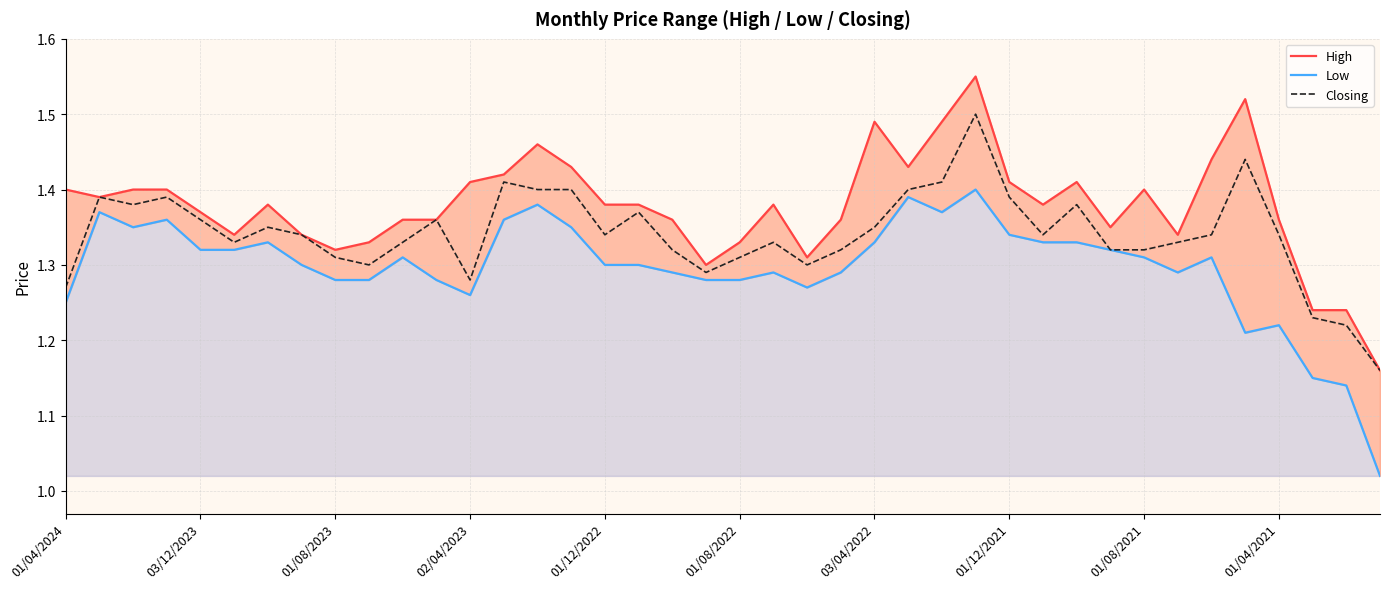

In Closing, how many points are higher than both neighbors (excluding endpoints)?

10